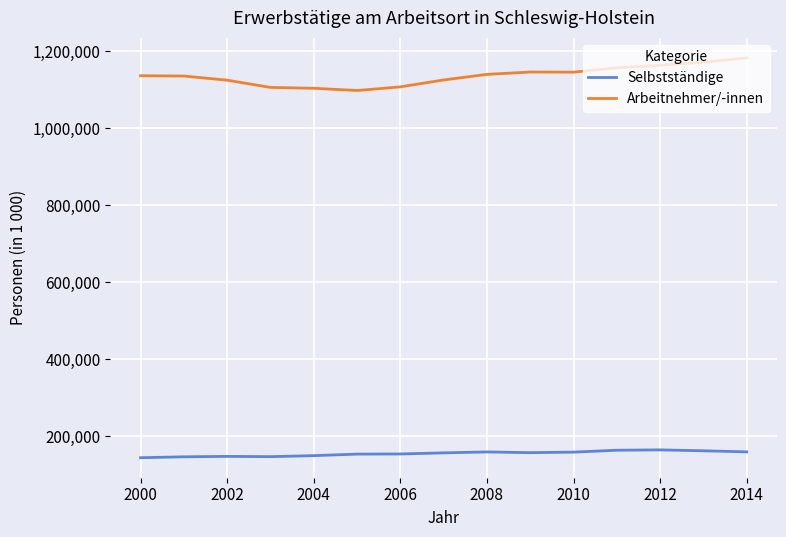

List the series in order of their overall mean, lowest first.

Selbstständige, Arbeitnehmer/-innen